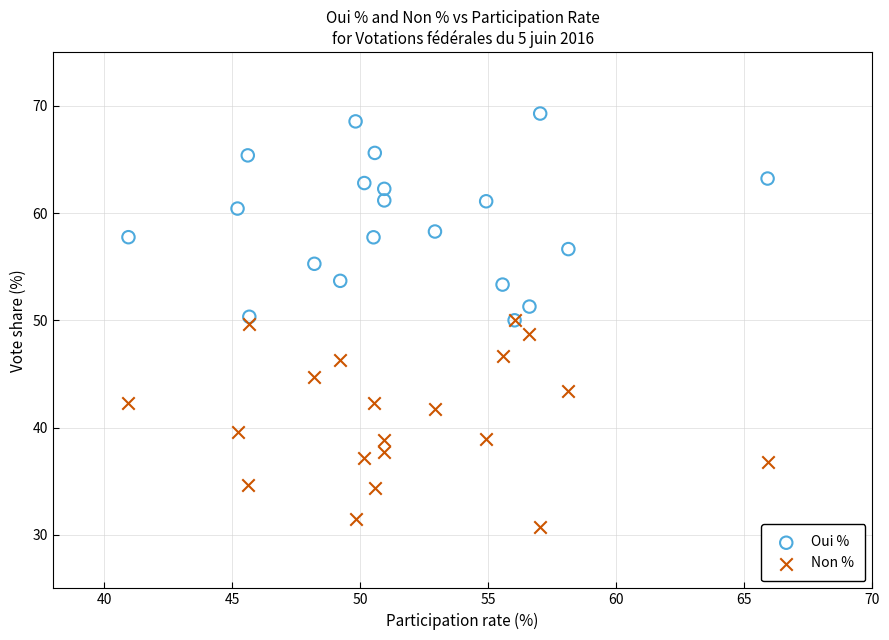

In the Oui % series, what Y value is closest to 59?

58.3